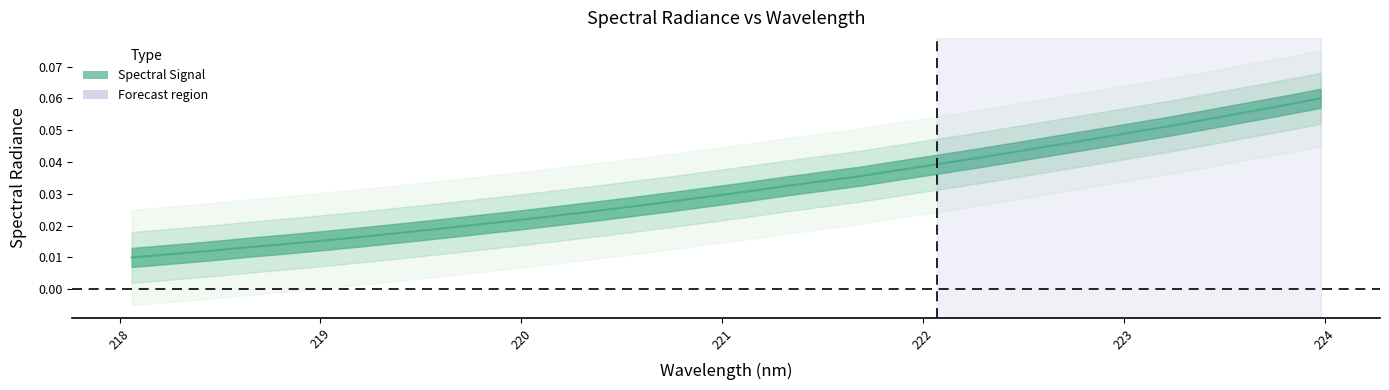

What is the sum of the values at 222.8355 and 219.0156?

0.1